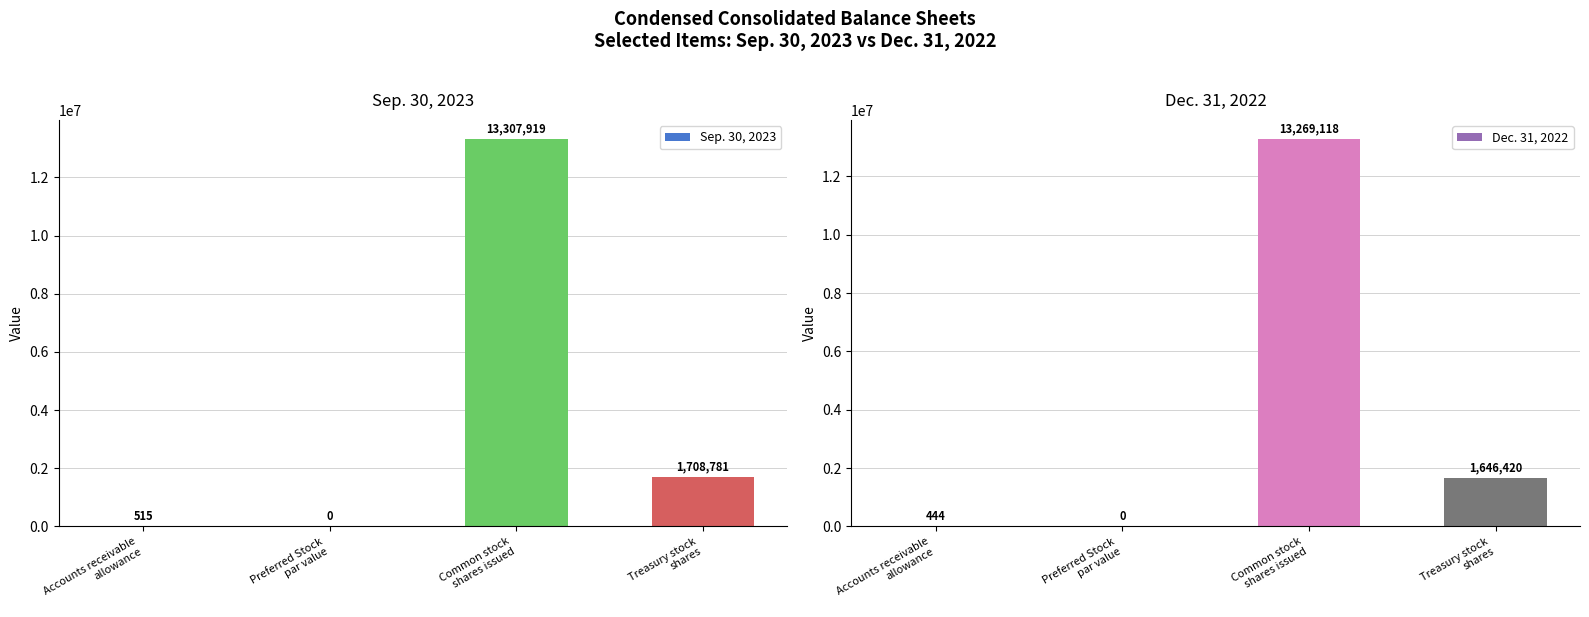

Between Accounts receivable
allowance and Preferred Stock
par value, which series saw the biggest shift?

Sep. 30, 2023